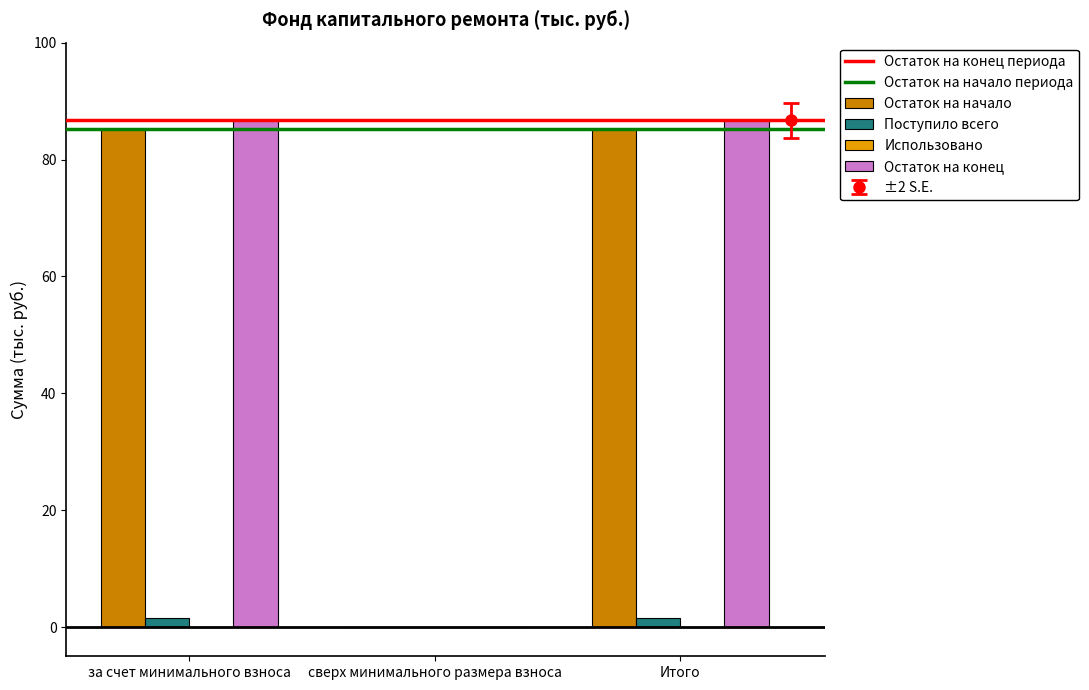

Reading left to right, transcribe all the data shown in this chart.

Остаток на начало: за счет минимального взноса=85.2	сверх минимального размера взноса=0.0	Итого=85.2
Поступило всего: за счет минимального взноса=1.6	сверх минимального размера взноса=0.0	Итого=1.6
Остаток на конец: за счет минимального взноса=86.8	сверх минимального размера взноса=0.0	Итого=86.8